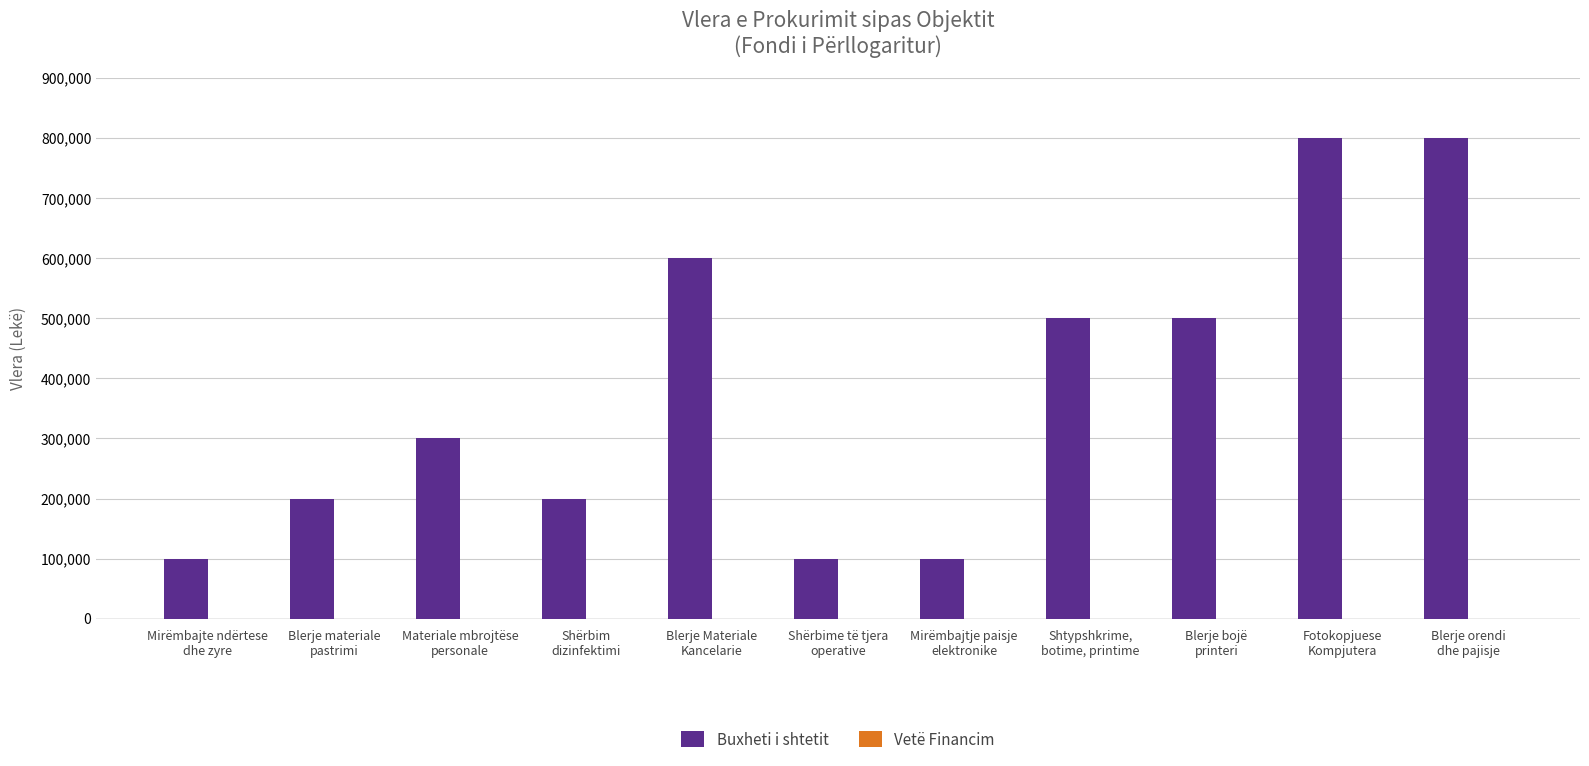

What is the label of the 7th bar from the left?

Mirëmbajtje paisje
elektronike